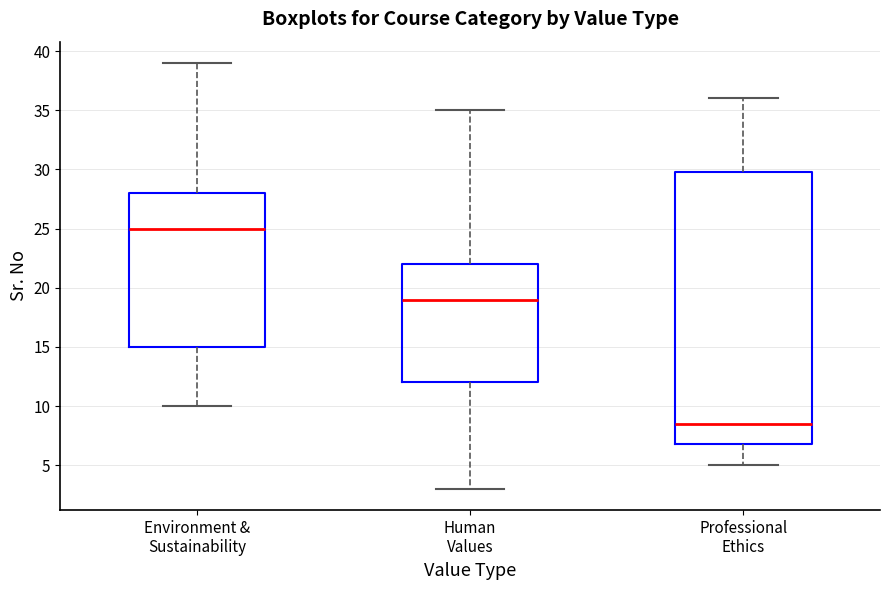

Reading left to right, transcribe this box plot: for each box, give where its median line is, the range the box spans, and where its two whiskers end, as read against the y-axis. The values are not printed on the chart, so give them approximately, as read against the axis.

Environment & Sustainability: median 25.0, box 15.0 to 28.0, whiskers 10.0 to 39.0
Human Values: median 19.0, box 12.0 to 22.0, whiskers 3.0 to 35.0
Professional Ethics: median 8.5, box 7.0 to 30.0, whiskers 5.0 to 36.0